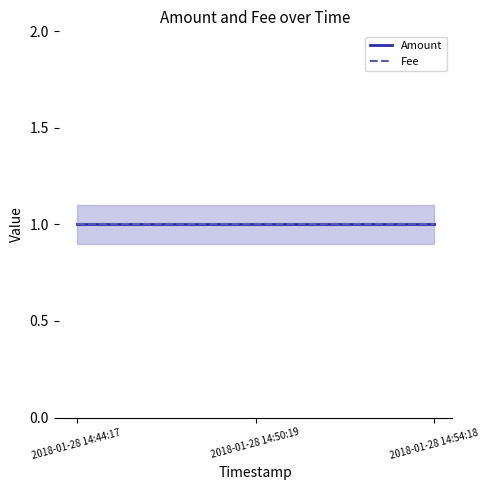

At which label is Amount closest to 1?

2018-01-28 14:44:17